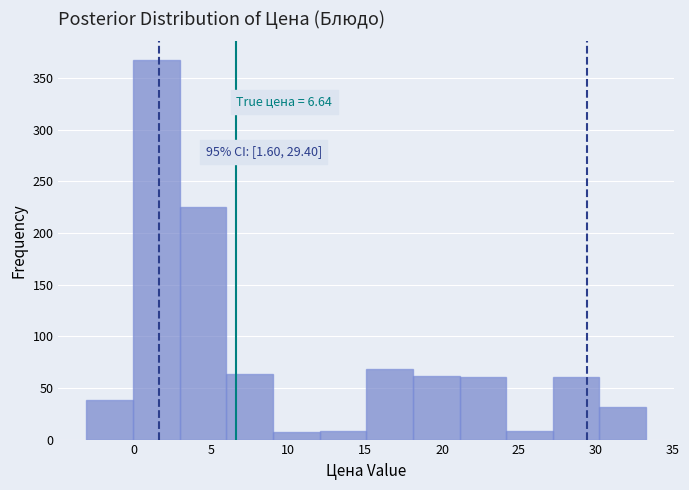

Which range on the x-axis has the tallest bar?

0.0 to 3.0